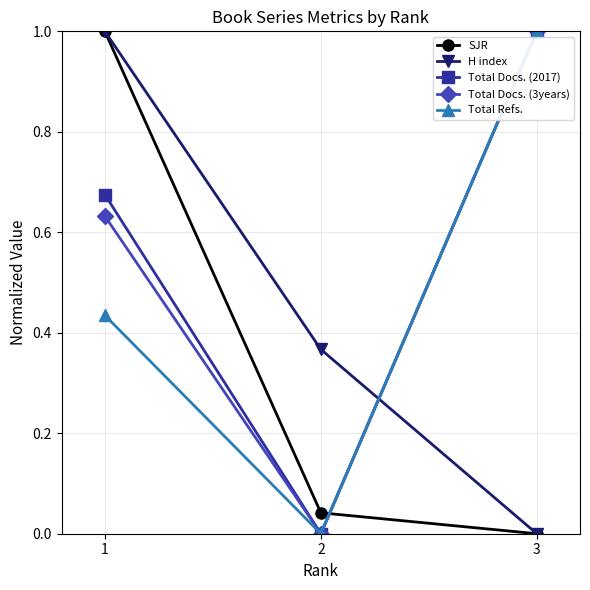

At which label does Total Refs. reach its peak?

3